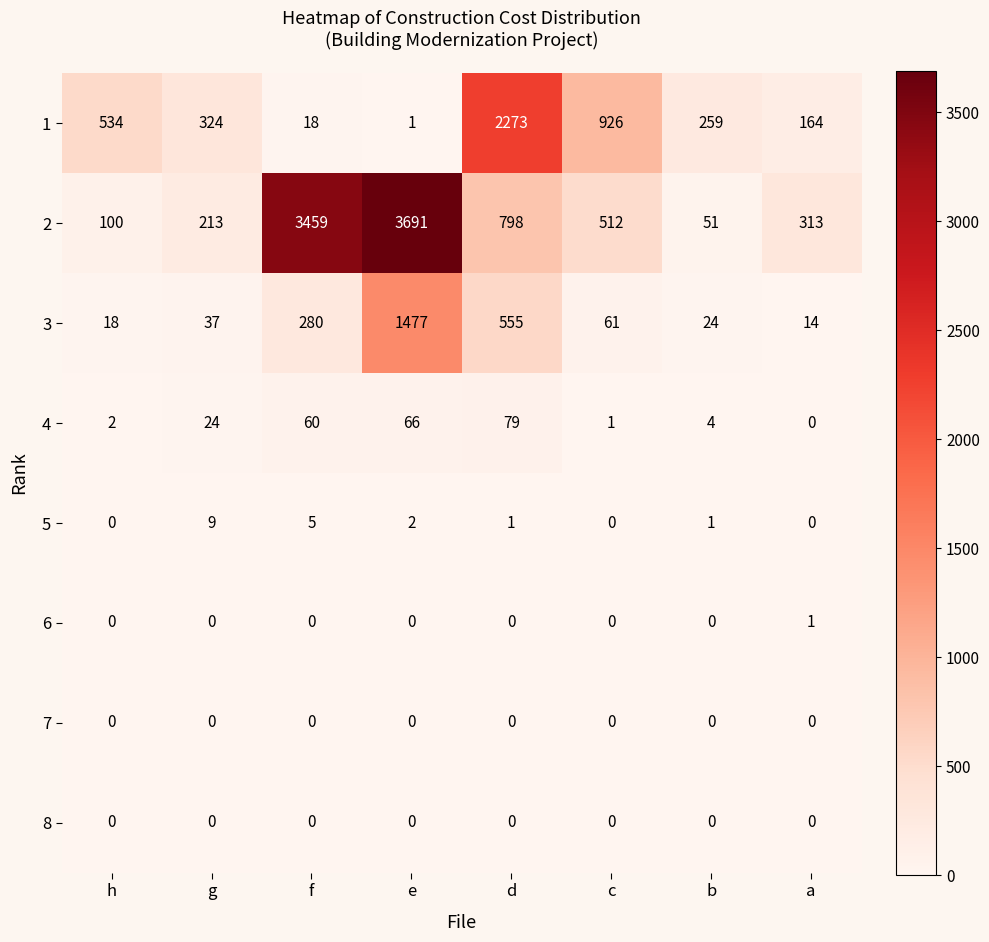

Which category has the highest value in the 1 series?

d